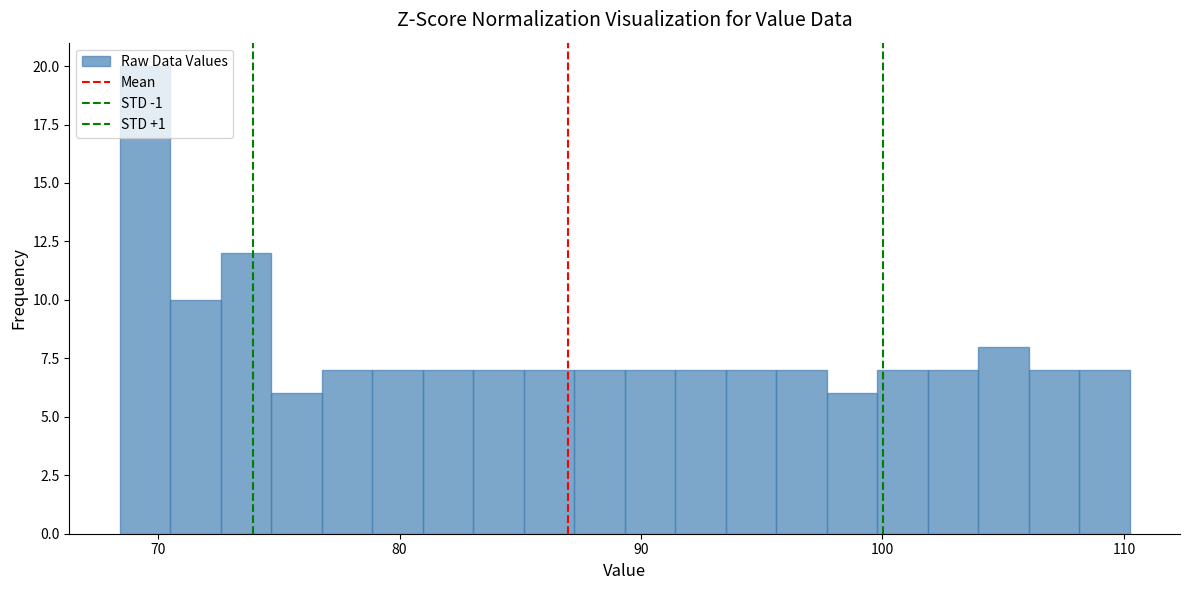

Read against the x-axis, roughly where is the centre of the tallest bar?

69